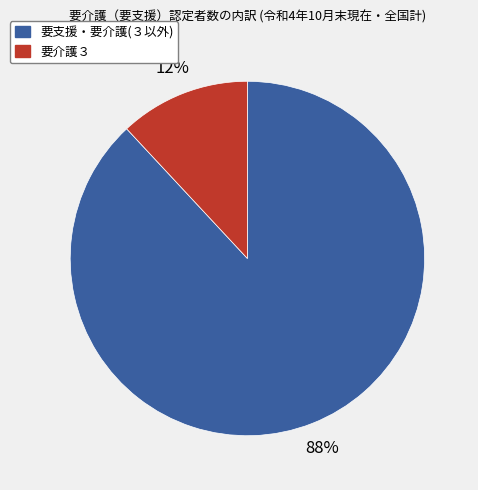

Count the number of slices in the pie.

2